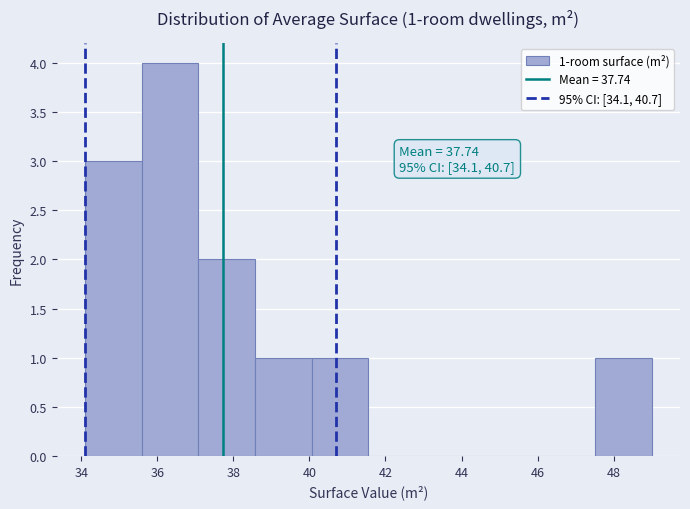

Which range on the x-axis has the tallest bar?

35.6 to 37.0